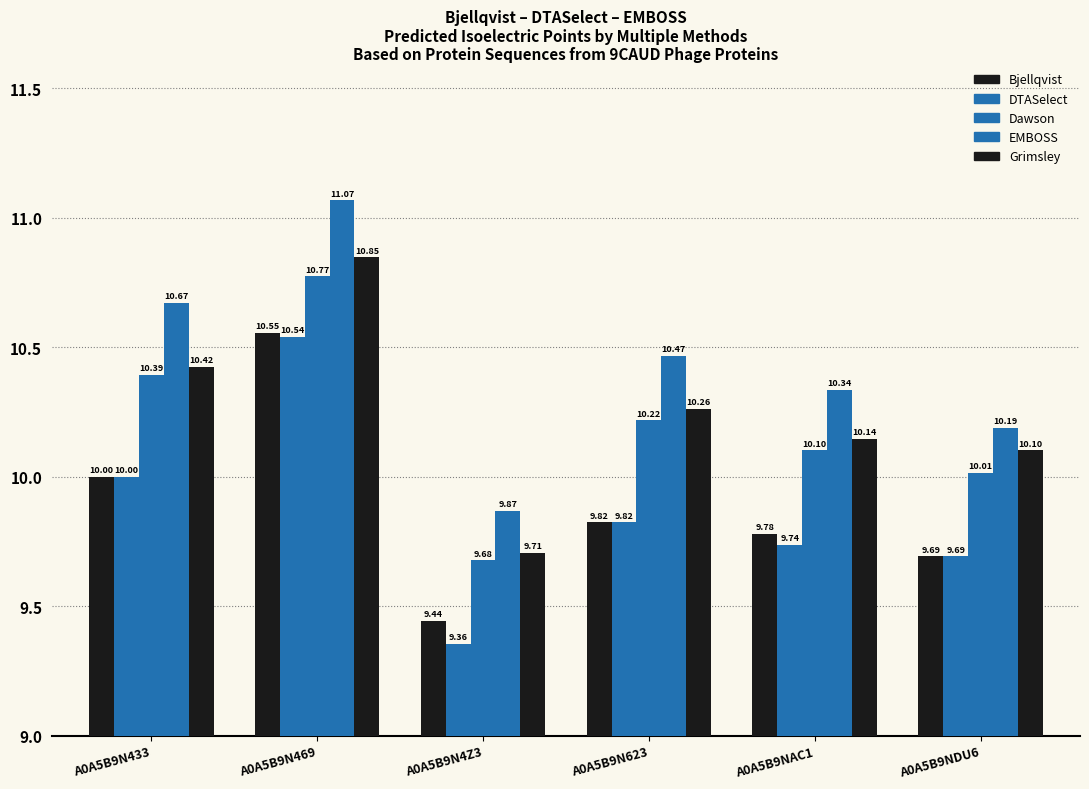

How many data points does each series have?

6